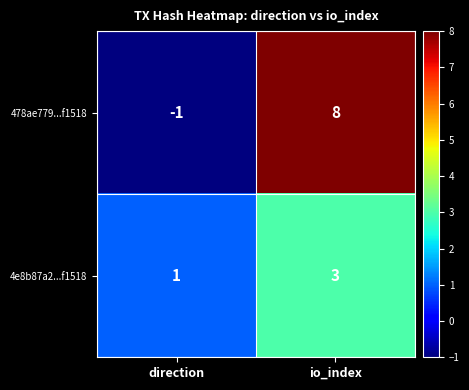

At which label is 478ae779...f1518 closest to 3?

direction